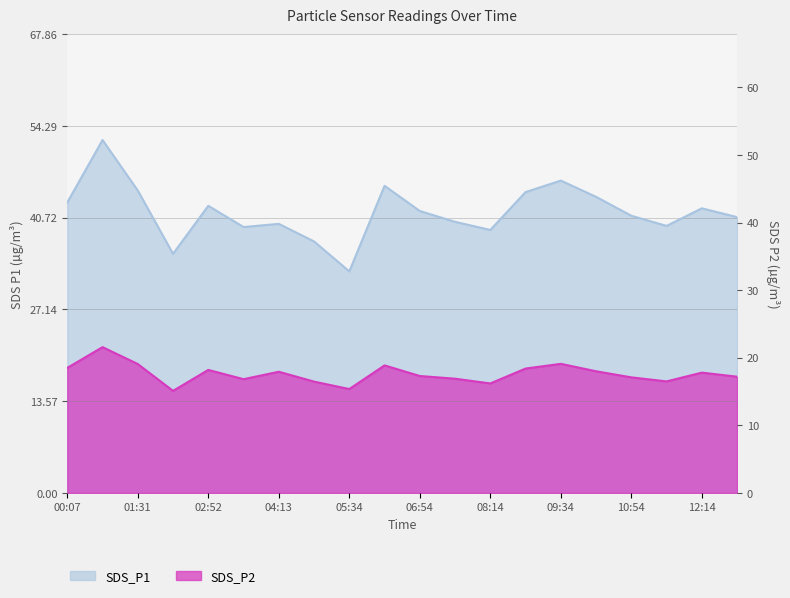

Which series has the largest range (max minus min)?

SDS_P1